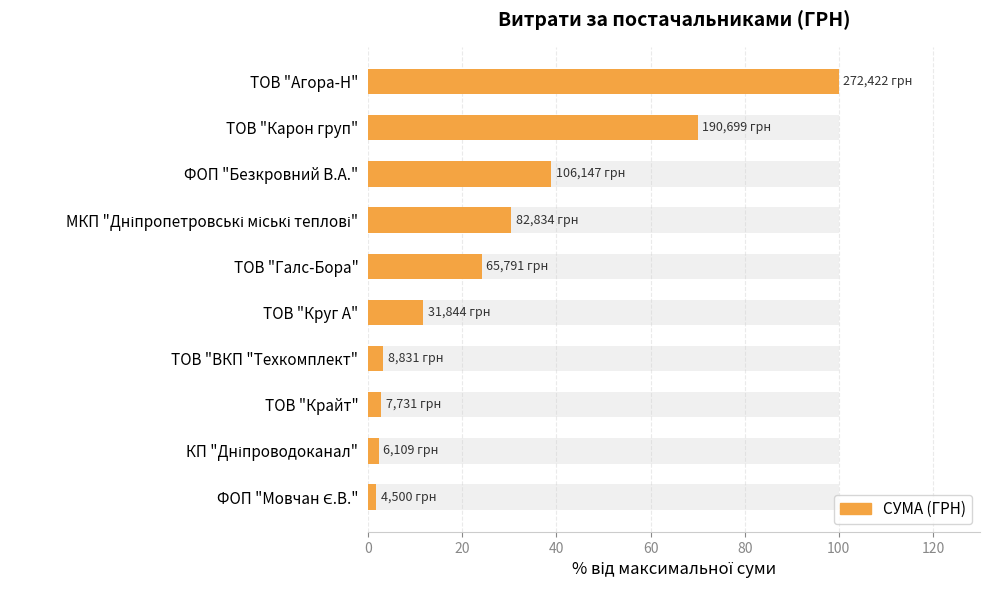

What is the average value?

28.5